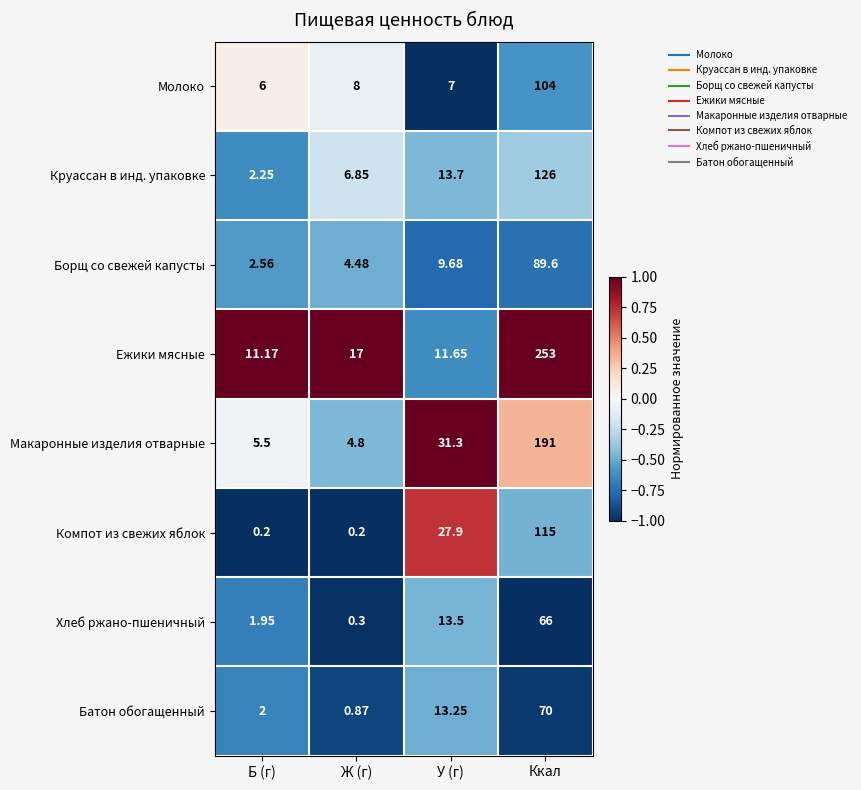

How many values in the Хлеб ржано-пшеничный series are below 13?

2